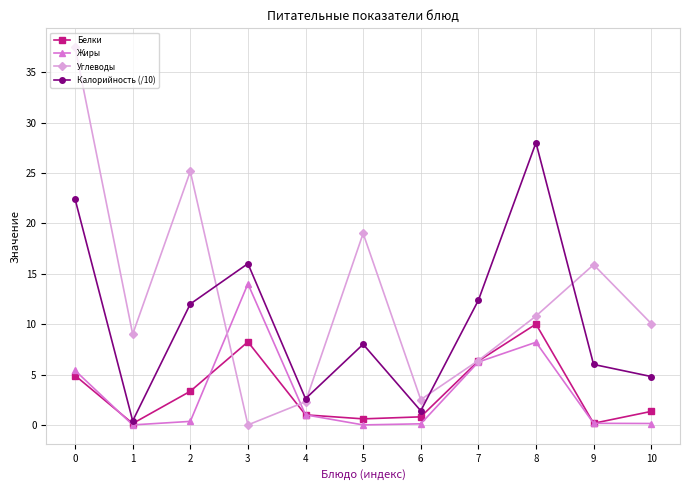

Read the Белки value at 5.

0.6